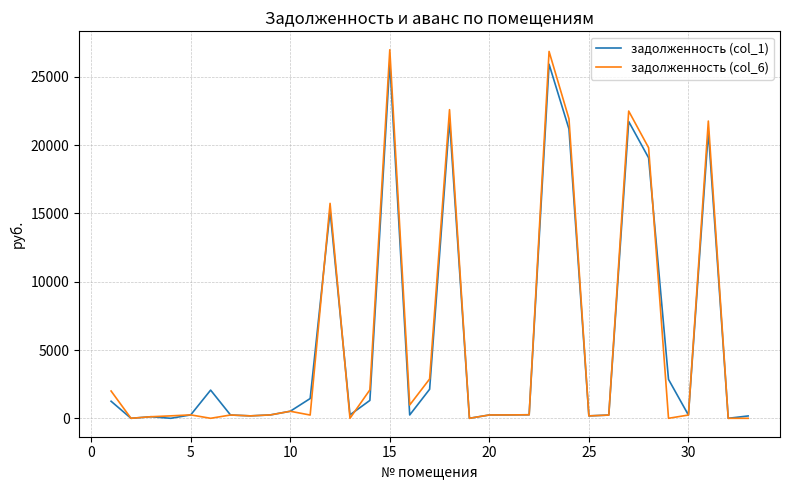

What is the greatest value displayed?

26983.8